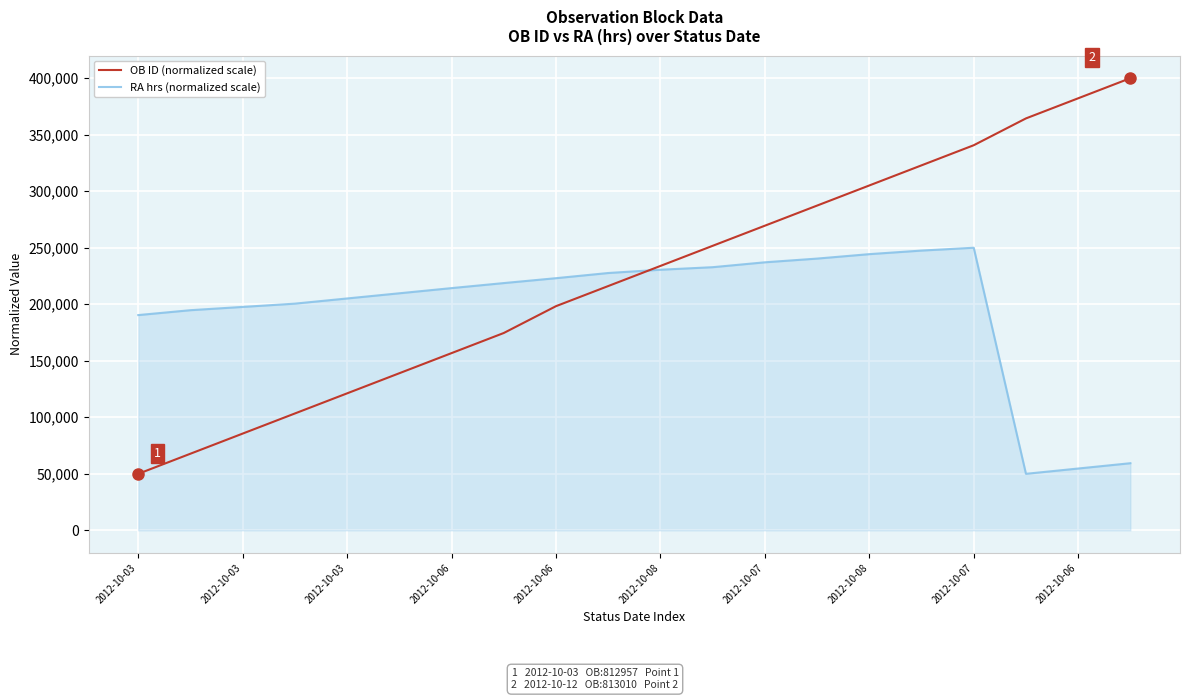

List the series in order of their peak value, highest first.

OB ID (normalized scale), RA hrs (normalized scale)